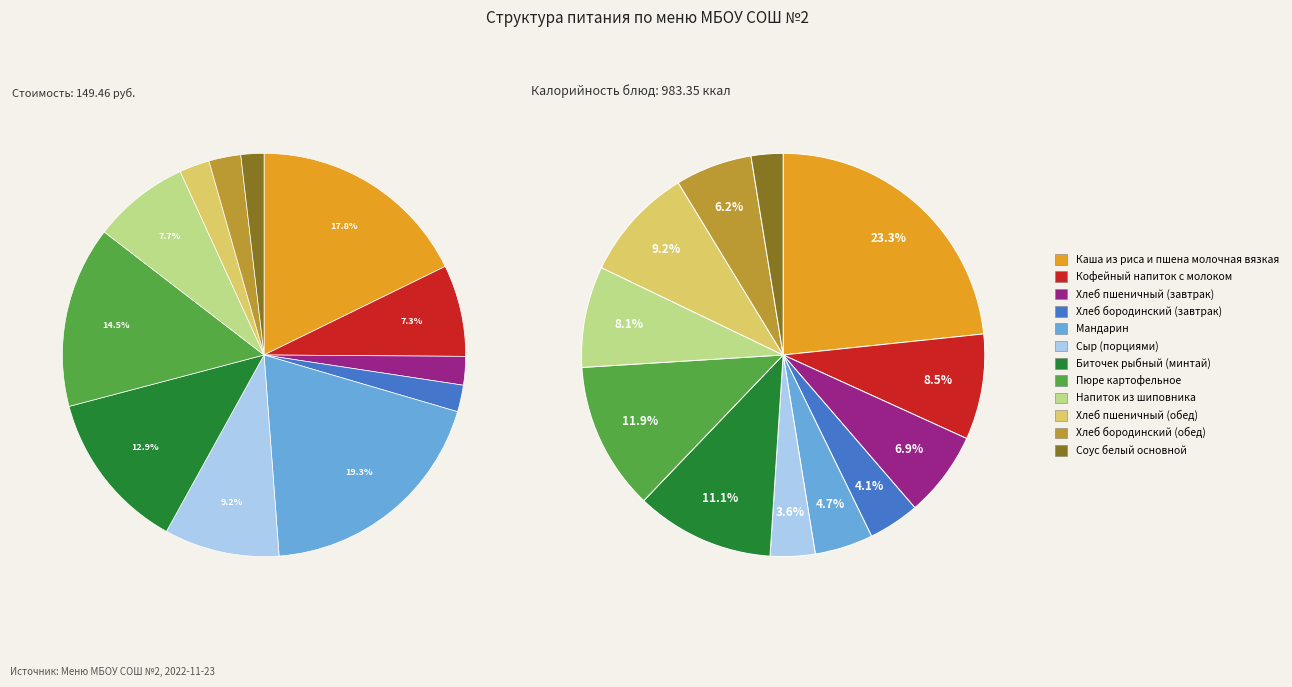

Count the number of slices in the pie.

12